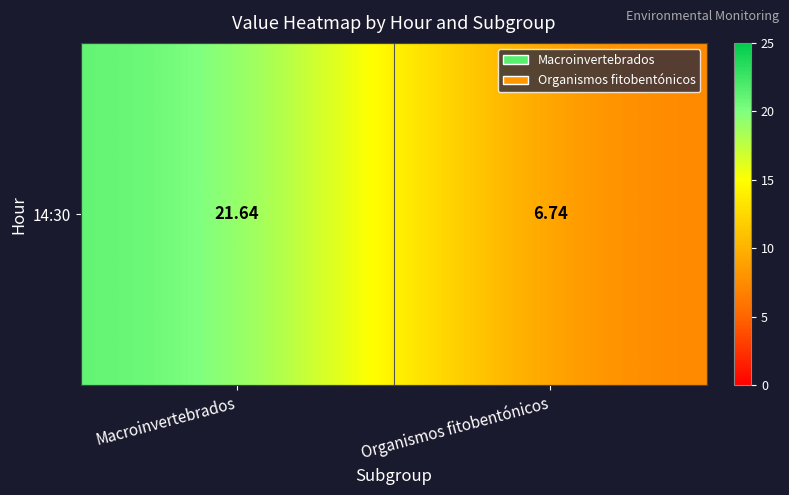

Rank the categories by value from highest to lowest.

Macroinvertebrados, Organismos fitobentónicos